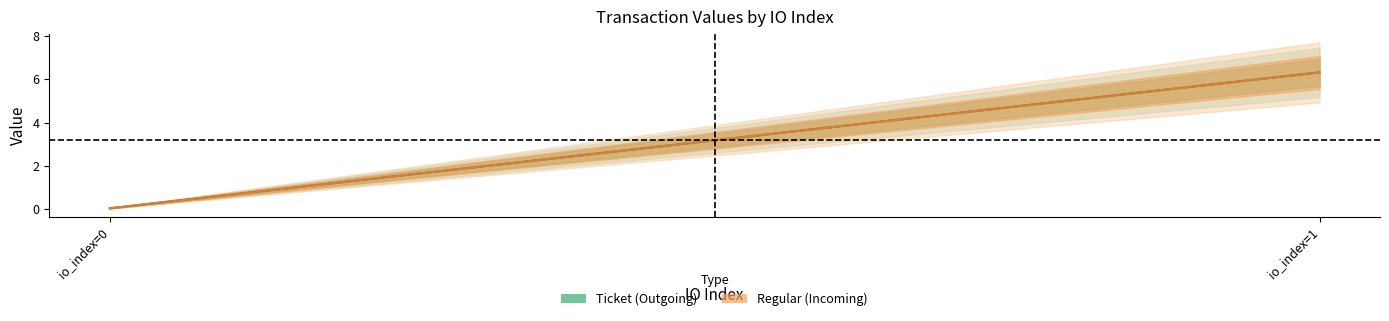

Between io_index=0 and io_index=1, which series saw the biggest shift?

Ticket